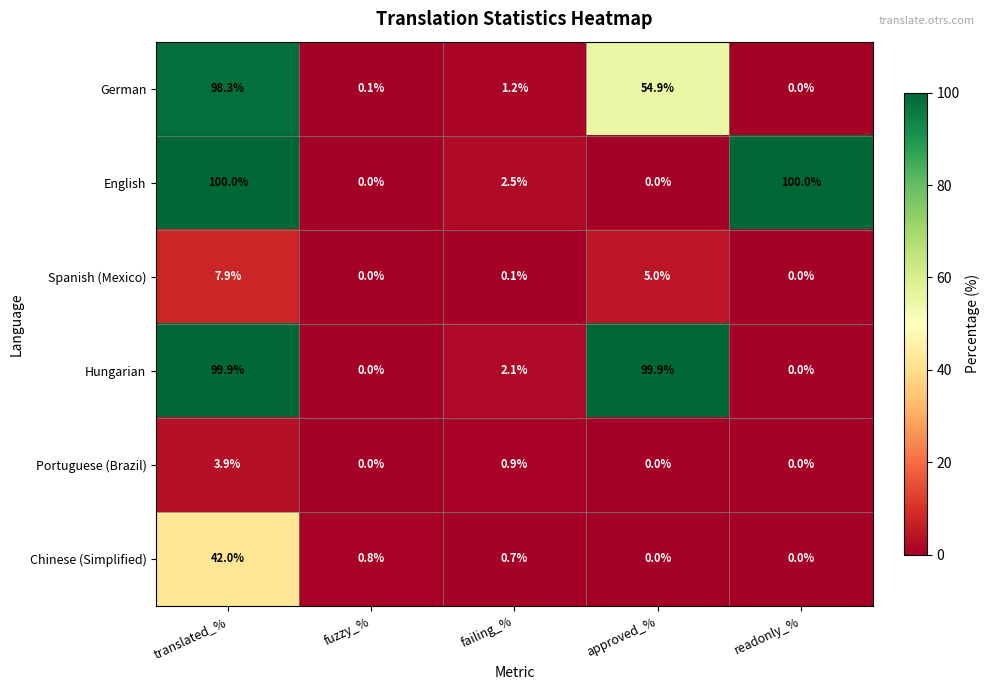

The Portuguese (Brazil) series shows -2.0 at fuzzy_%. True or false?

False